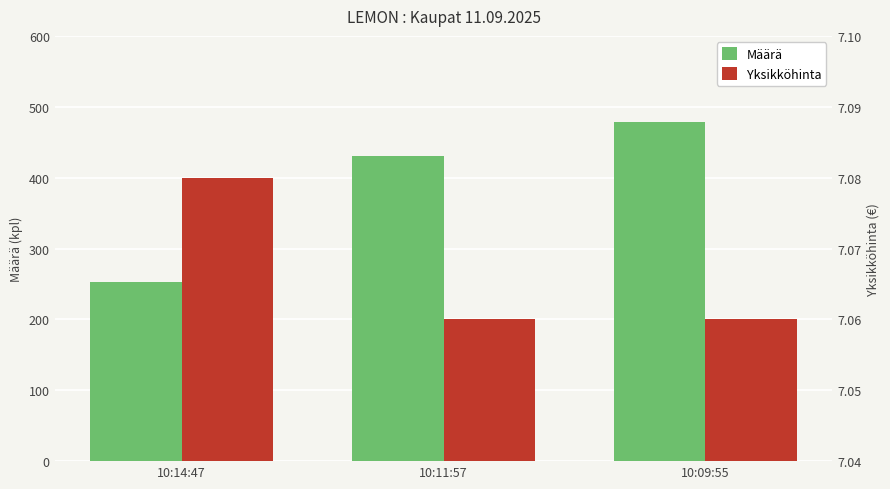

Does the chart contain any negative values?

No